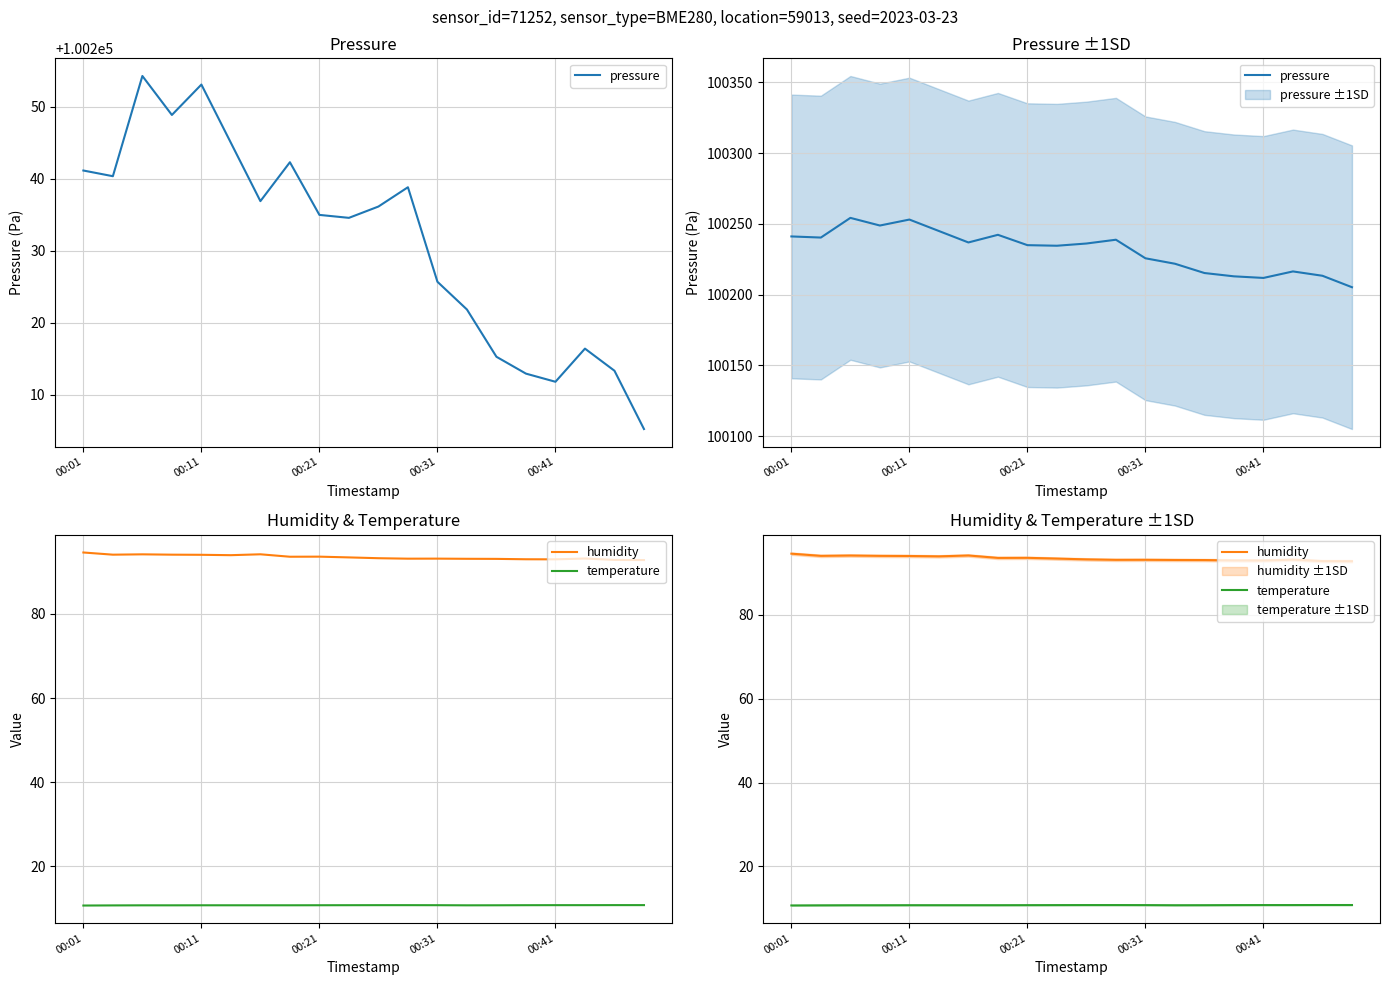

Rank the series at 15 from lowest to highest value.

temperature, humidity, pressure